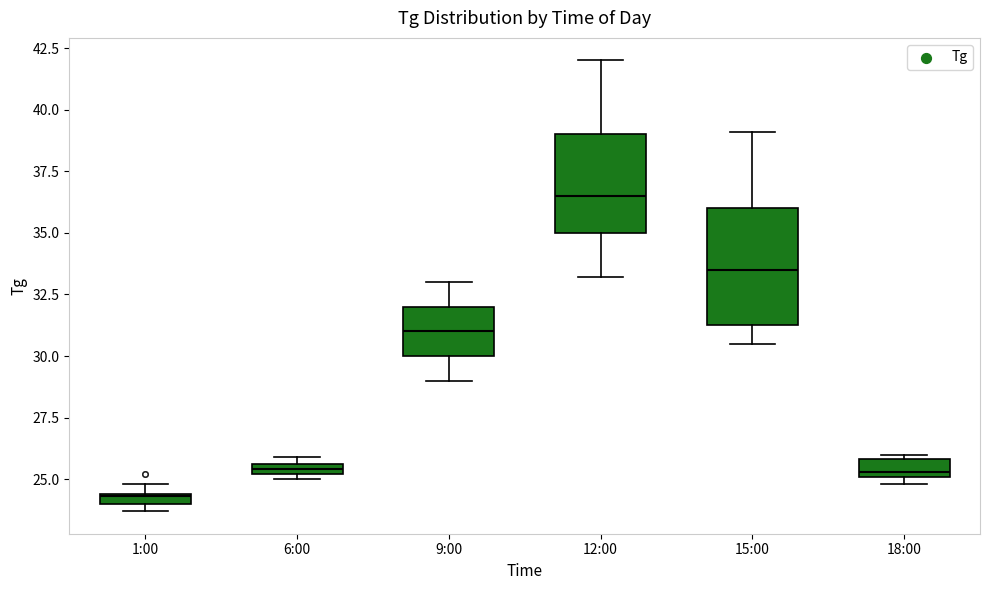

Which box has the lowest median line?

1:00